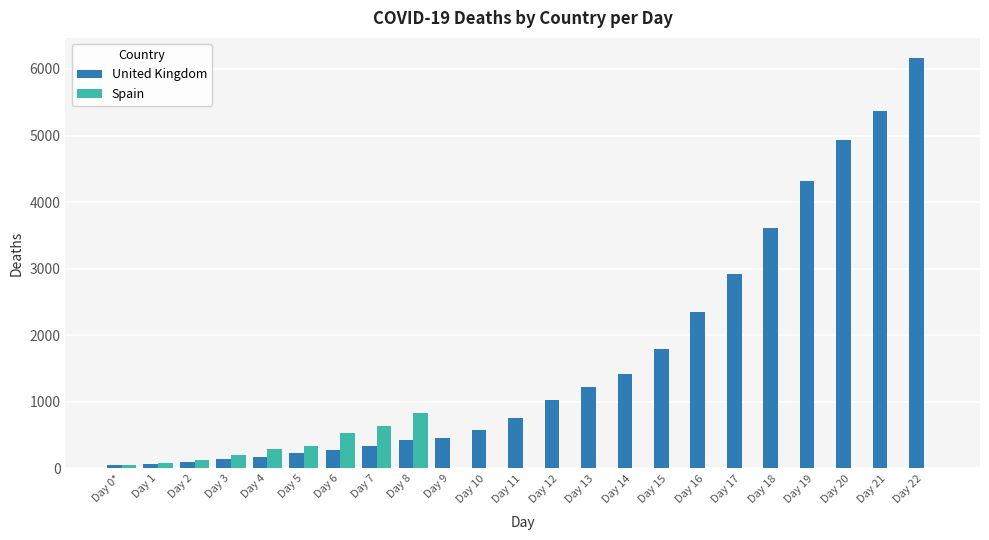

True or false: United Kingdom has a value of 71 at Day 1.

True